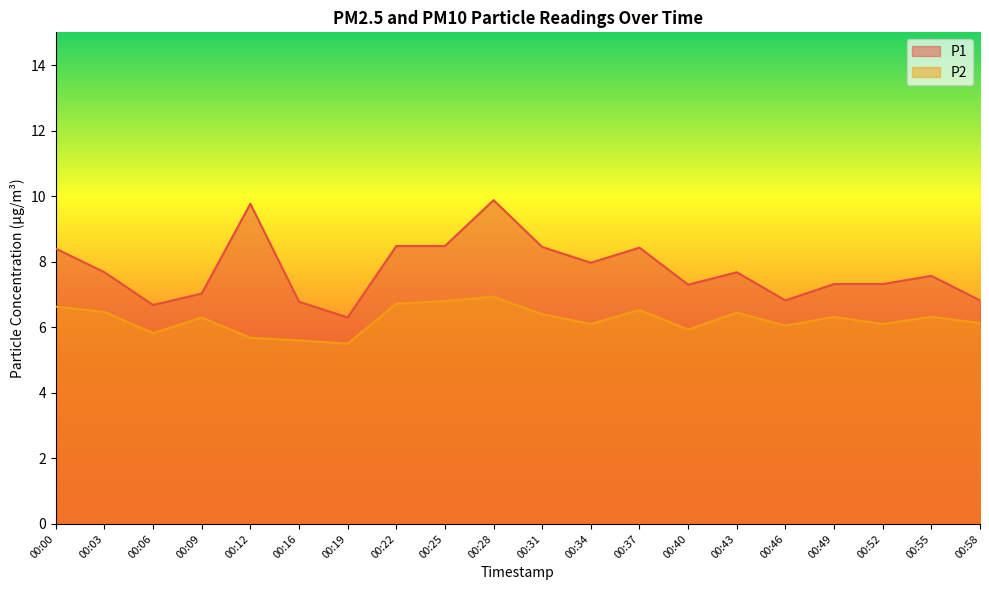

At which label does P2 reach its peak?

00:28